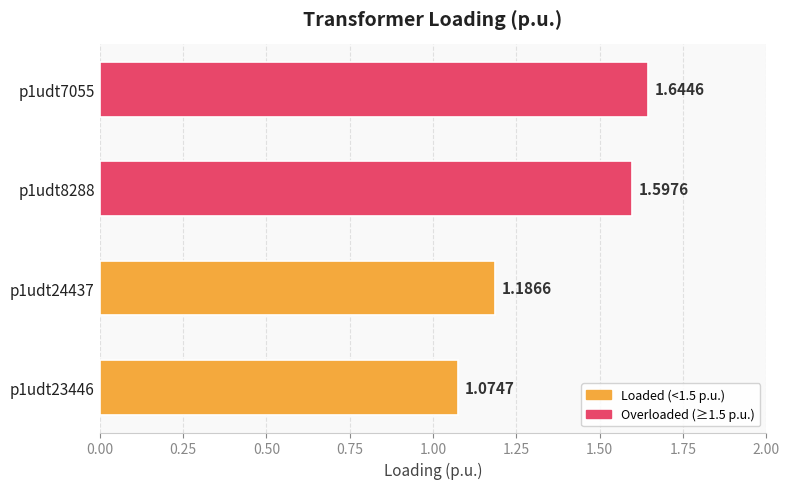

What is the difference between the maximum and second lowest values?

0.5